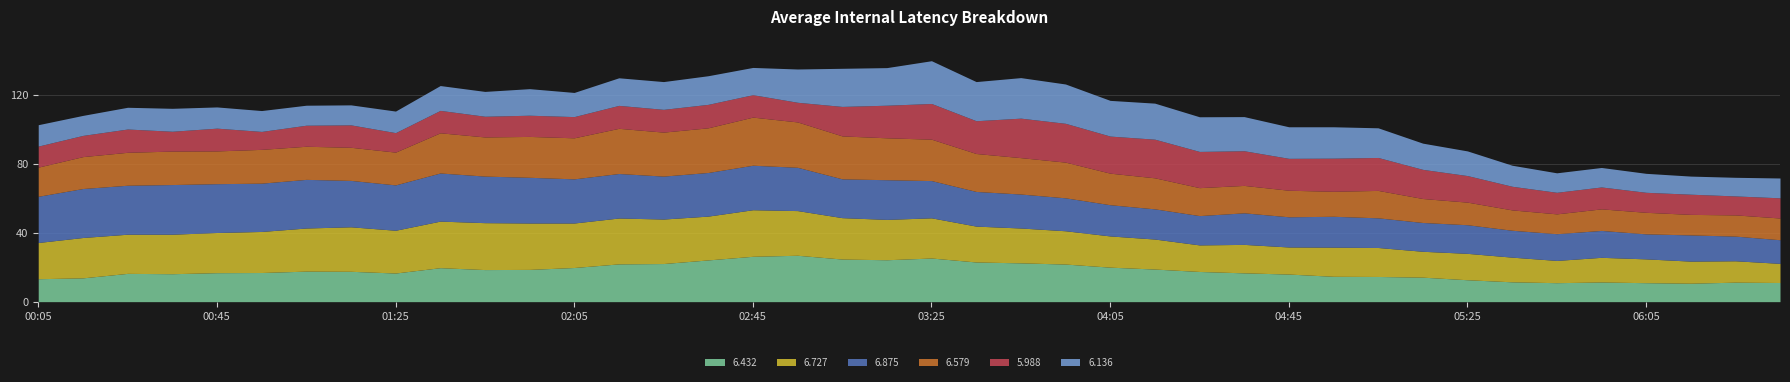

What is the difference between the maximum and minimum values in the 5.988 series?

12.5